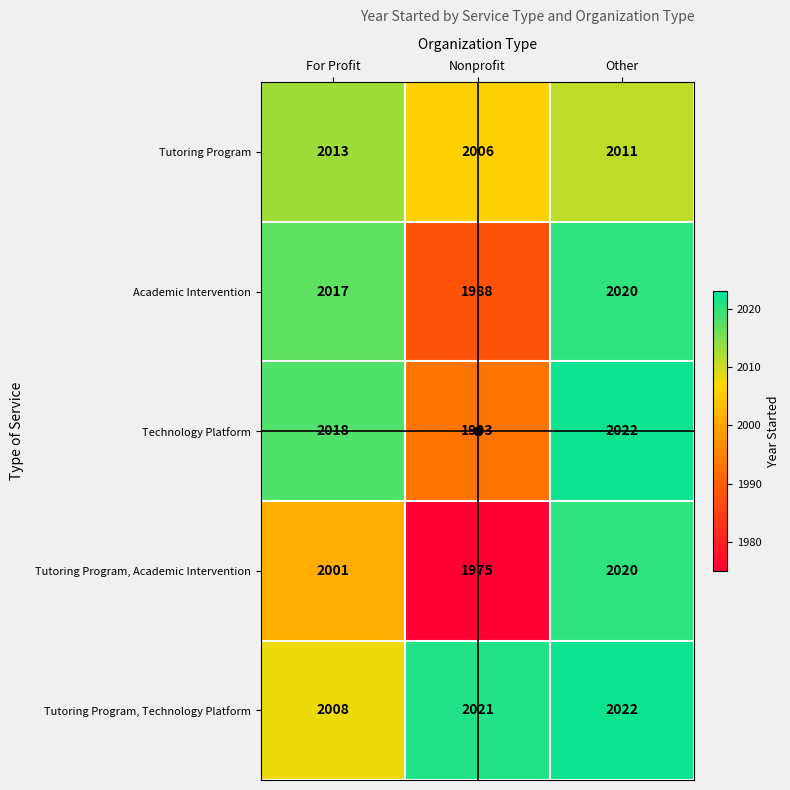

Is the value of Academic Intervention at Nonprofit greater than the value of Technology Platform at For Profit?

No